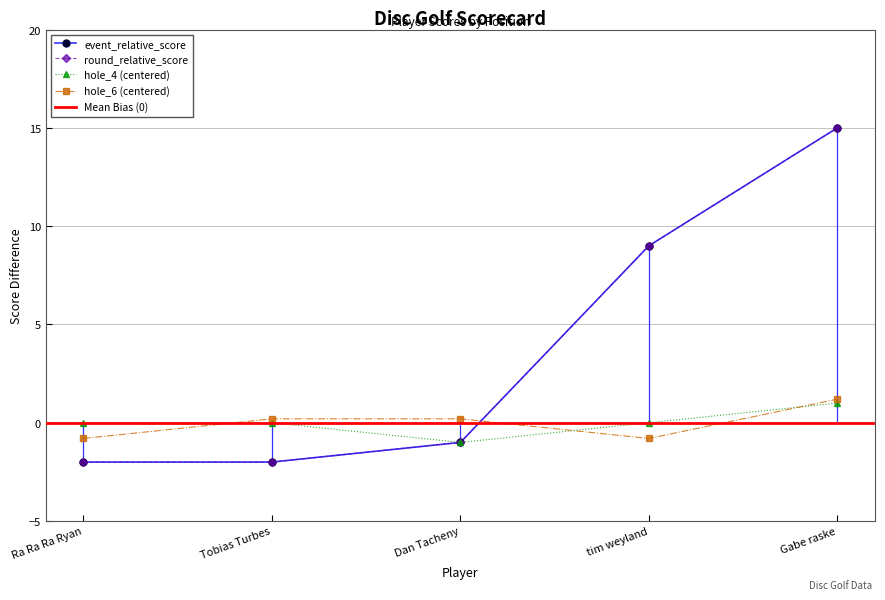

Rank the series at Tobias Turbes from lowest to highest value.

event_relative_score, event_total_score, hole_4, hole_6